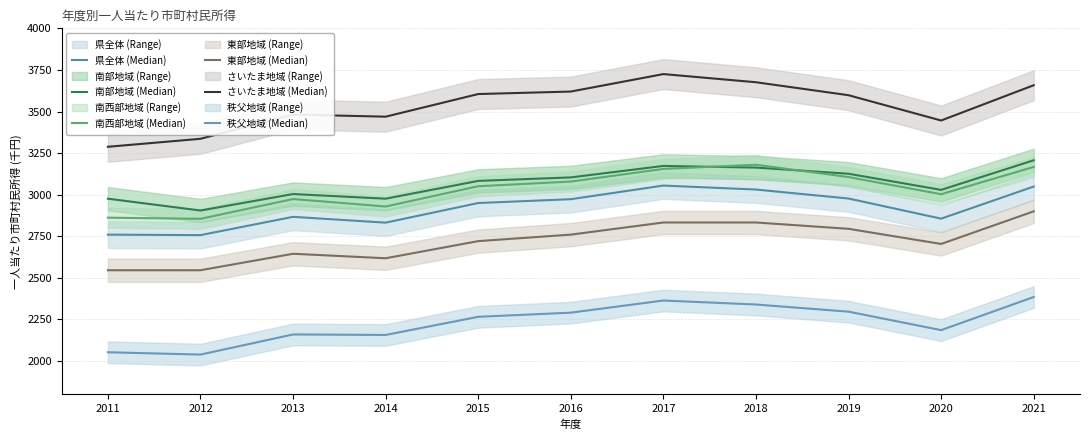

True or false: 県全体 (Median) and さいたま地域 (Median) cross at least once.

False